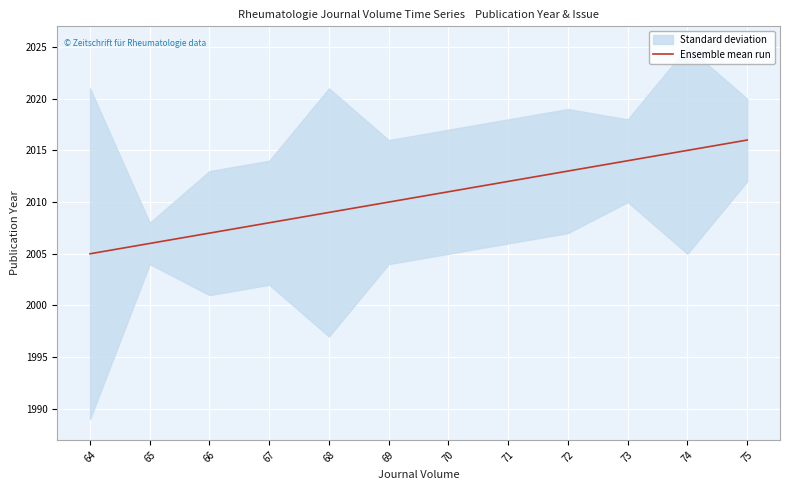

The chart shows a value of 738 at 66. True or false?

False